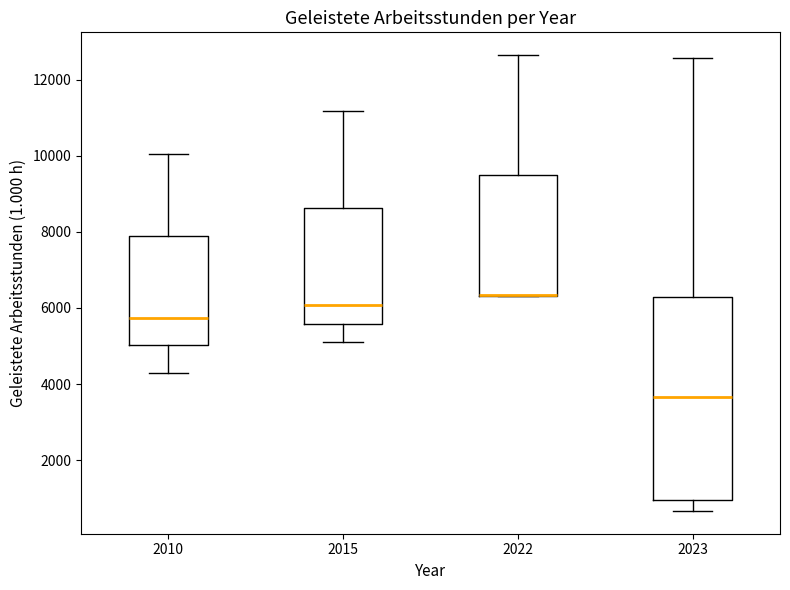

Comparing the boxes themselves (not the whiskers), which one is the tallest?

2023